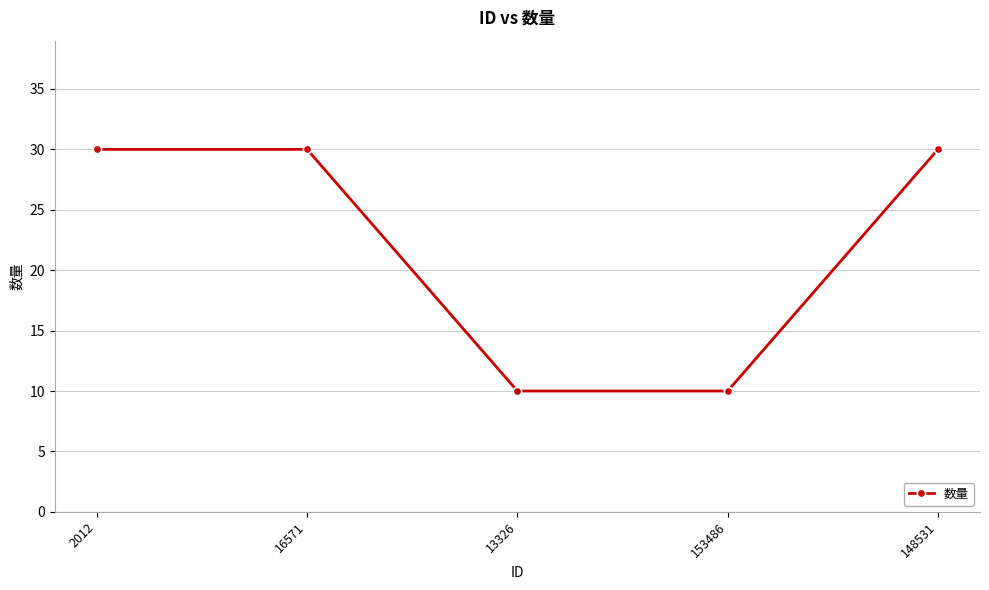

What is the minimum value shown in the chart?

10